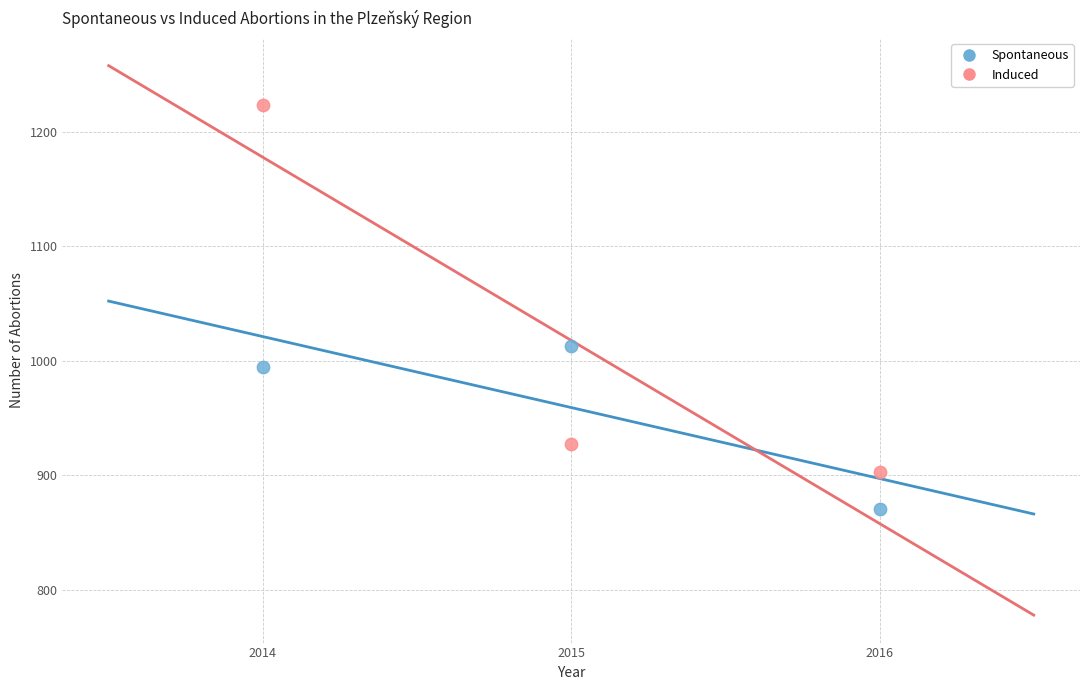

Across all data points, what is the average Y value?

988